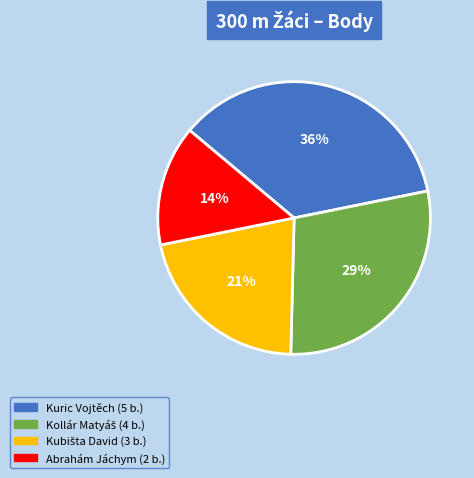

To the nearest percent, what is the average slice percentage?

25%